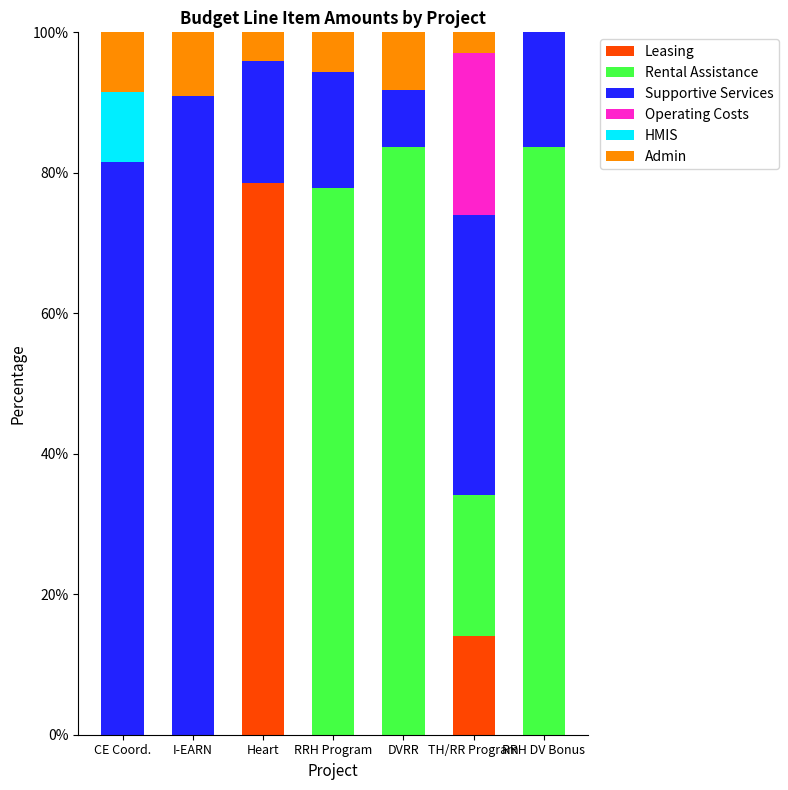

What is the total value across all series at I-EARN?

100.0